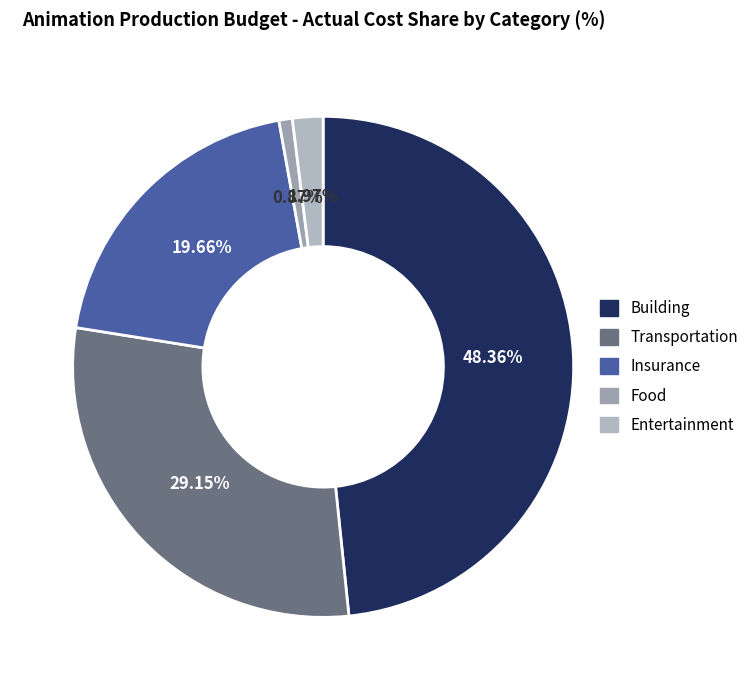

Does Insurance represent more than half of the total?

No